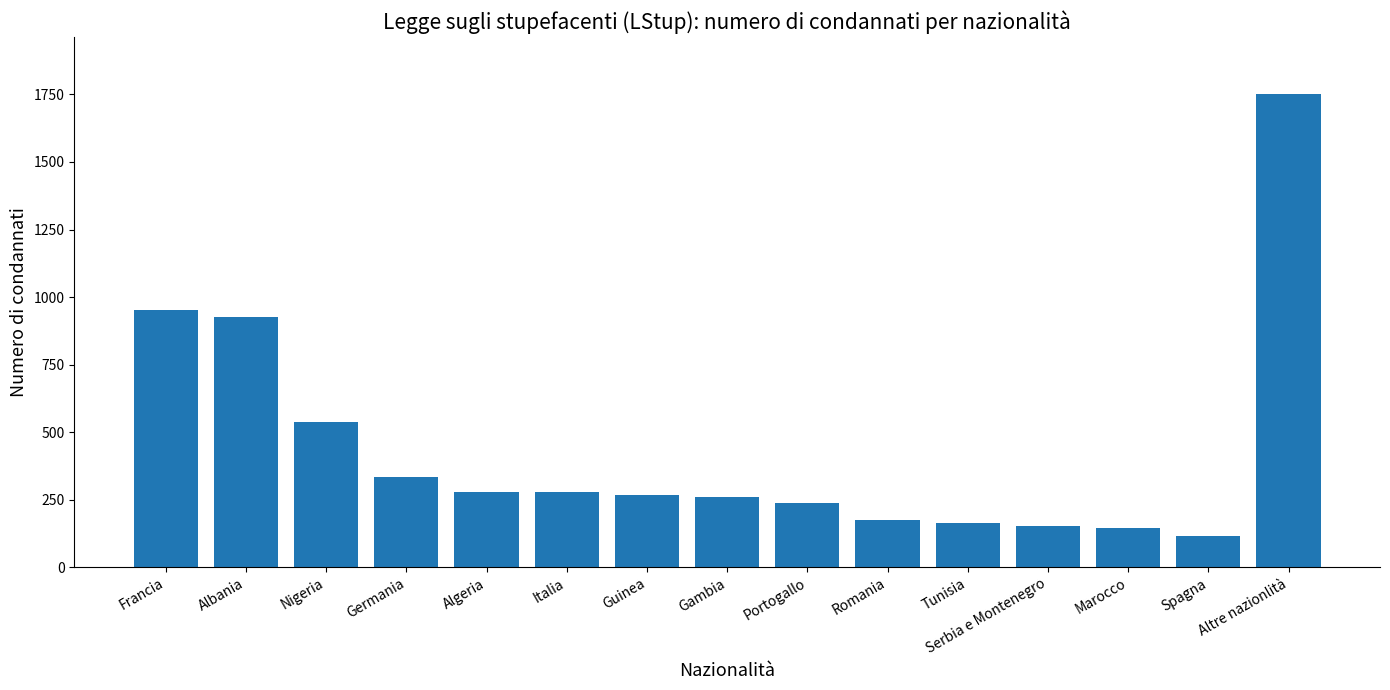

What is the label of the 7th bar from the right?

Portogallo